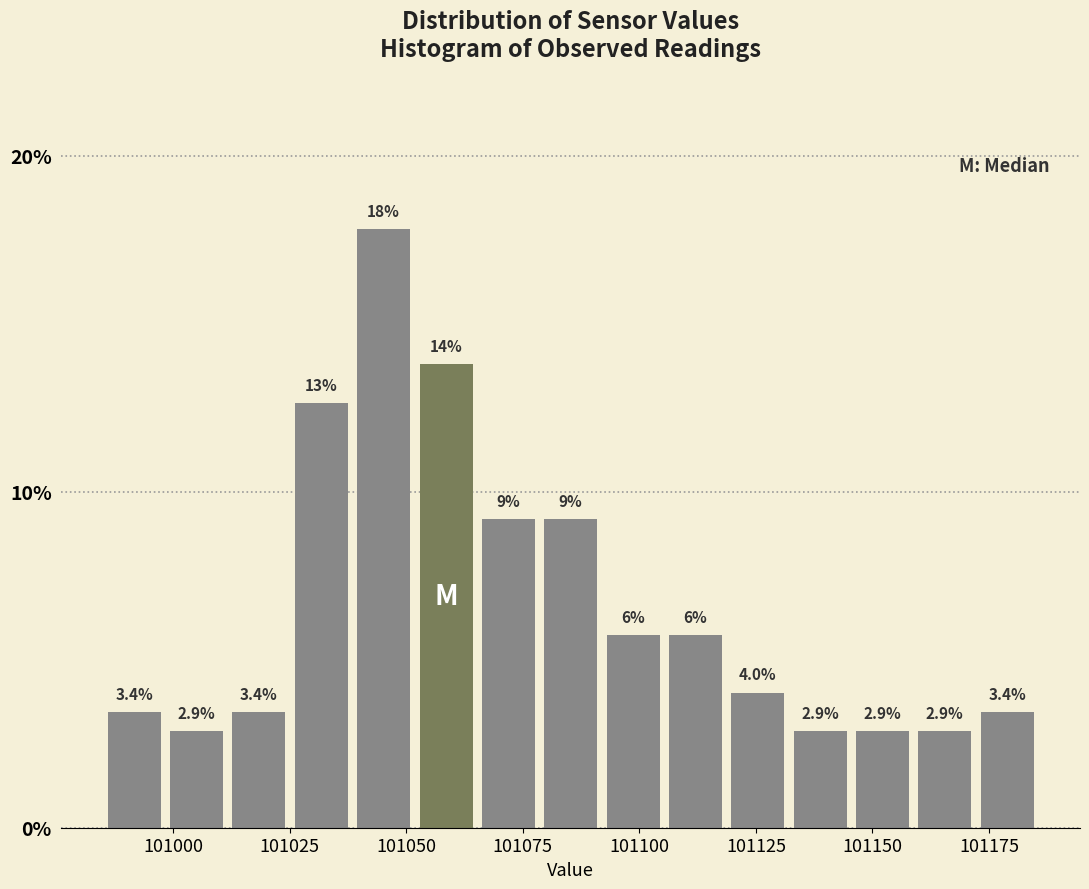

Around what value on the x-axis is the tallest bar? Give the approximate position of its centre, as read against the axis.

101045